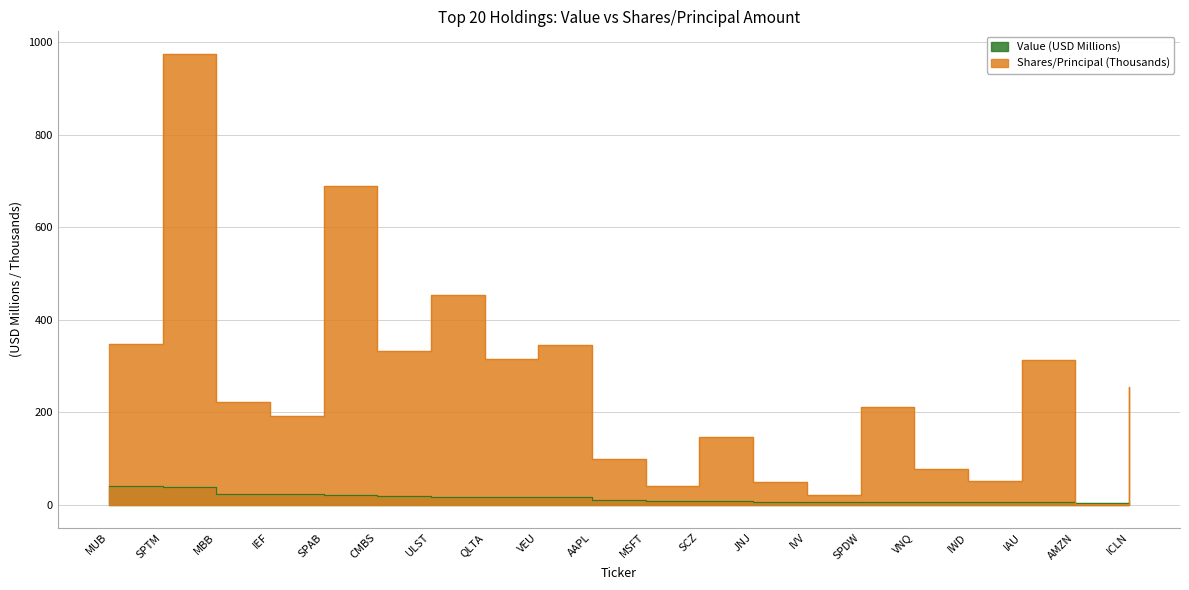

Count the number of categories in the chart.

20